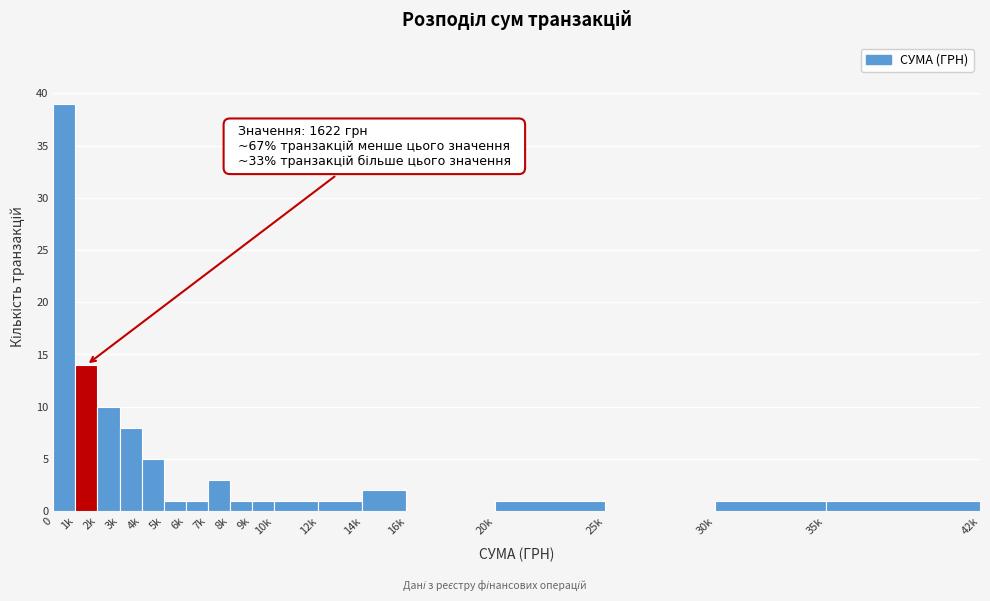

Reading right to left, list all the values displayed in this chart.

35k=1	30k=1	25k=0	20k=1	16k=0	14k=2	12k=1	10k=1	9k=1	8k=1	7k=3	6k=1	5k=1	4k=5	3k=8	2k=10	1k=14	0=39